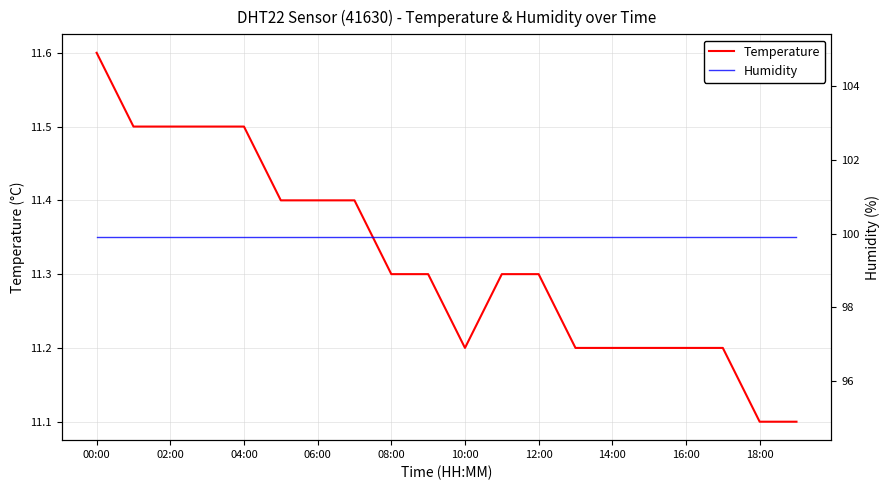

The value of Temperature at 00:00 is 6.7. True or false?

False